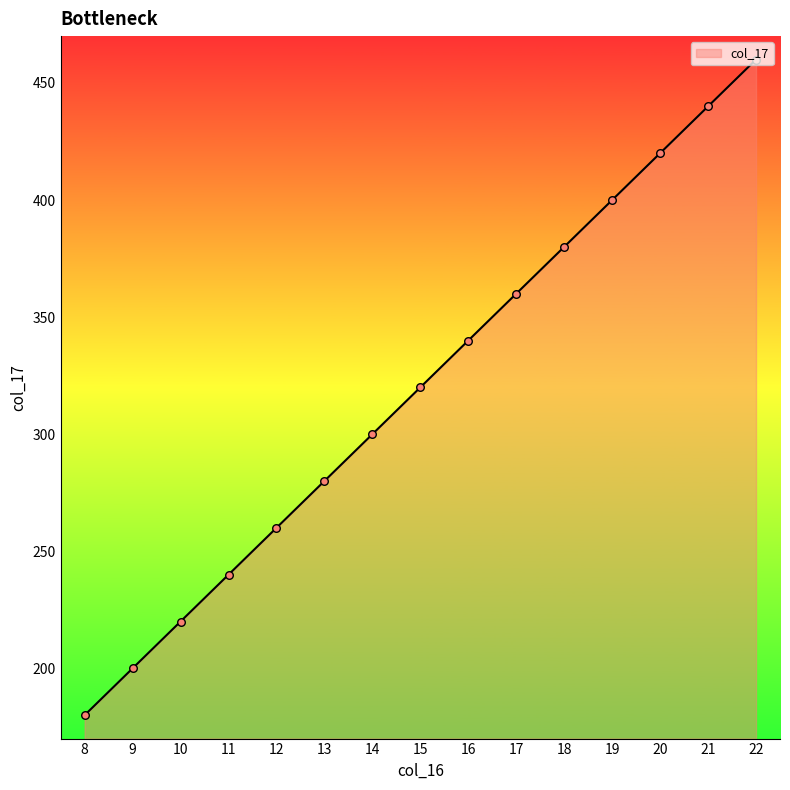

Between 11 and 17, which is larger?

17